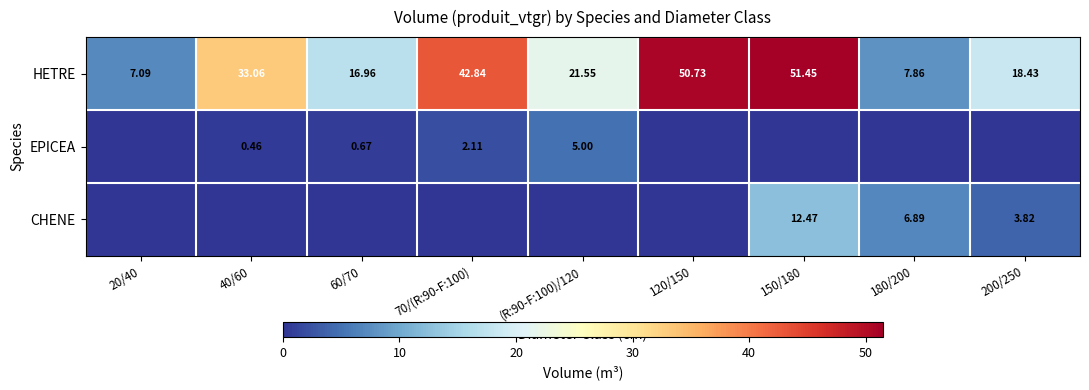

Is the value of EPICEA at (R:90-F:100)/120 greater than the value of HETRE at 200/250?

No